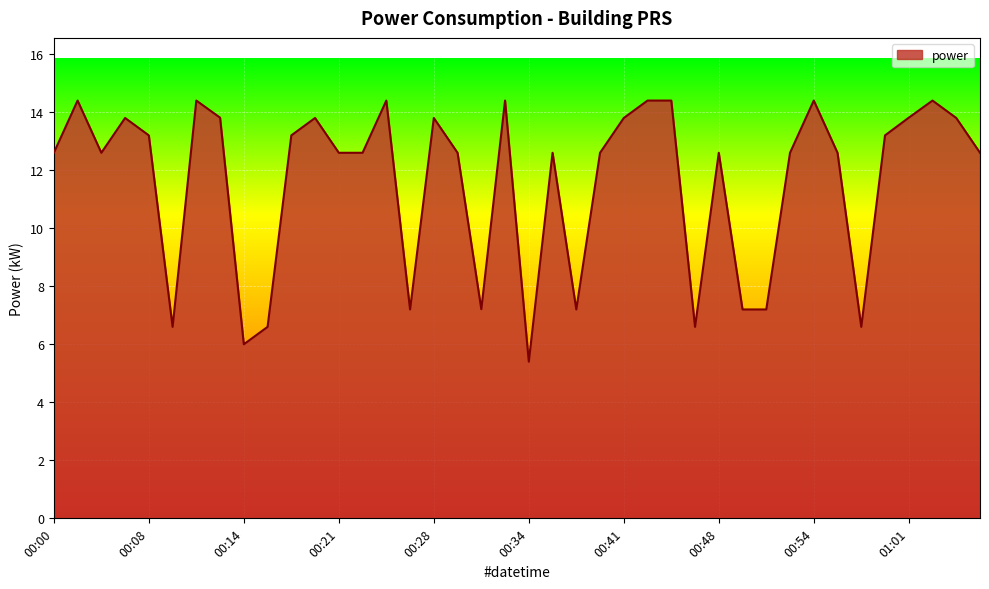

What is the smallest value displayed?

5.4